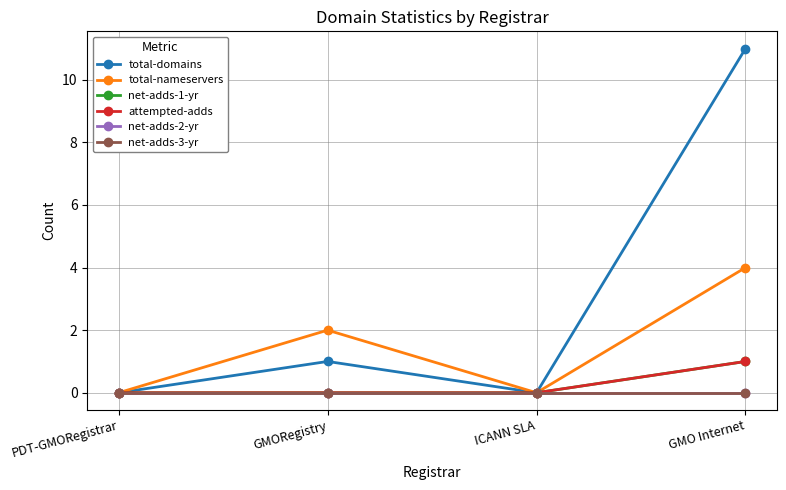

What position from the right is GMORegistry?

3